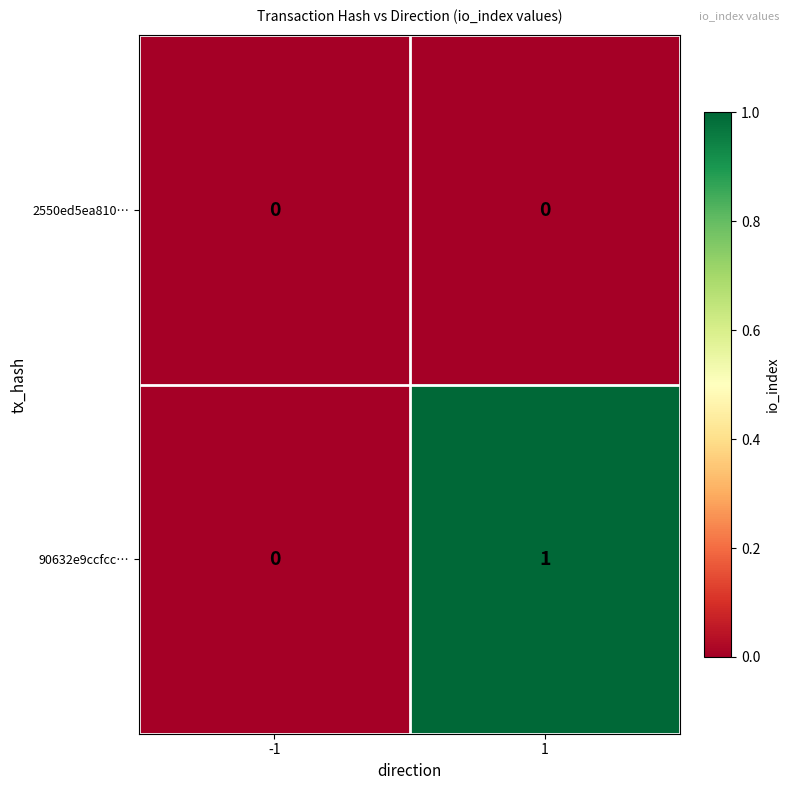

Reading left to right, list all the values displayed in this chart.

2550ed5ea810…: -1=0	1=0
90632e9ccfcc…: -1=0	1=1